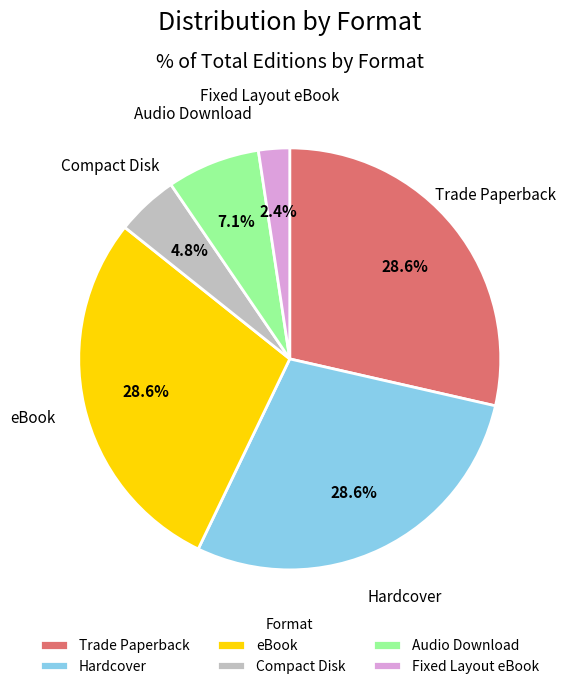

Is there a majority slice in this chart?

No